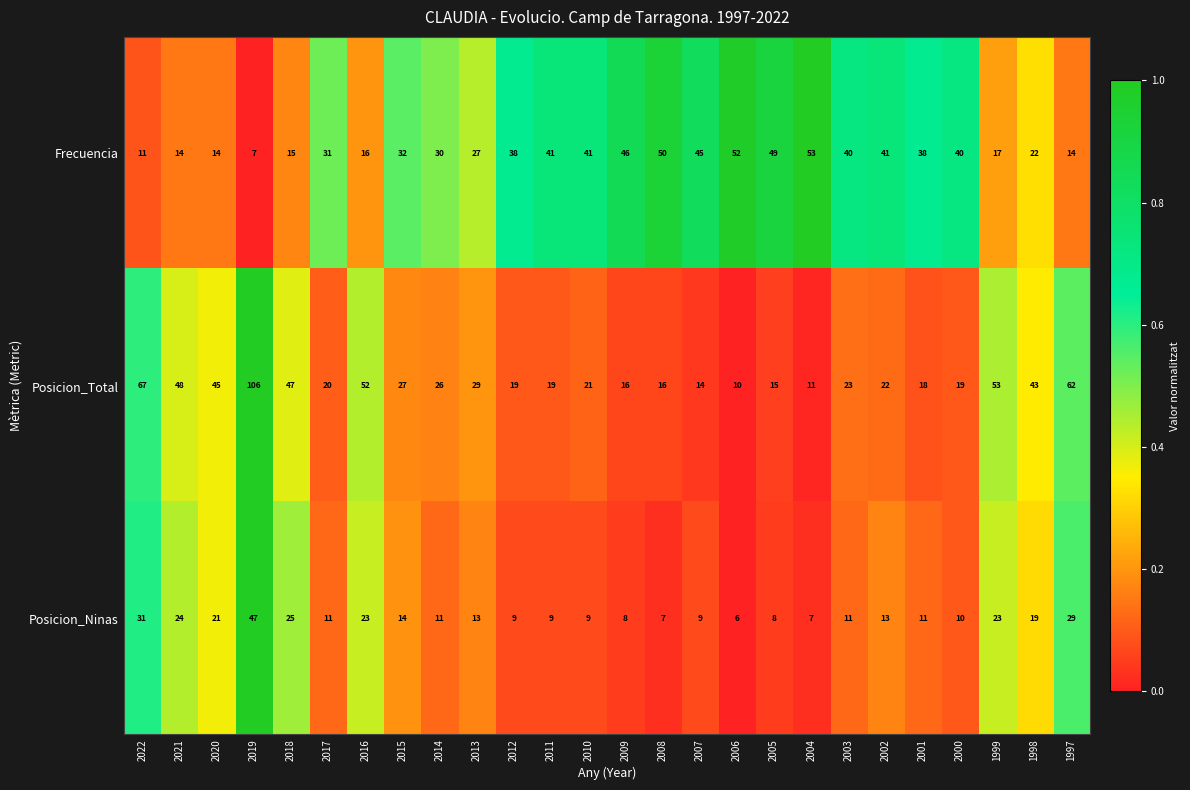

What is the highest value of the Posicion_Ninas series?

47